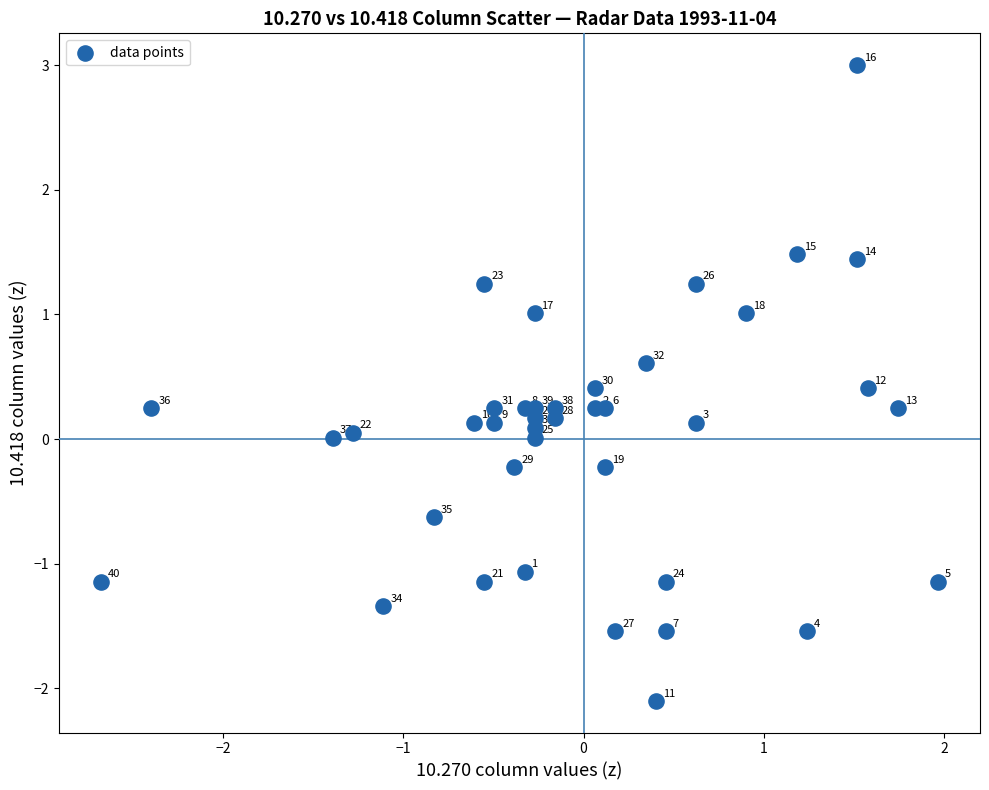

What is the range of X values (max minus min)?

4.6